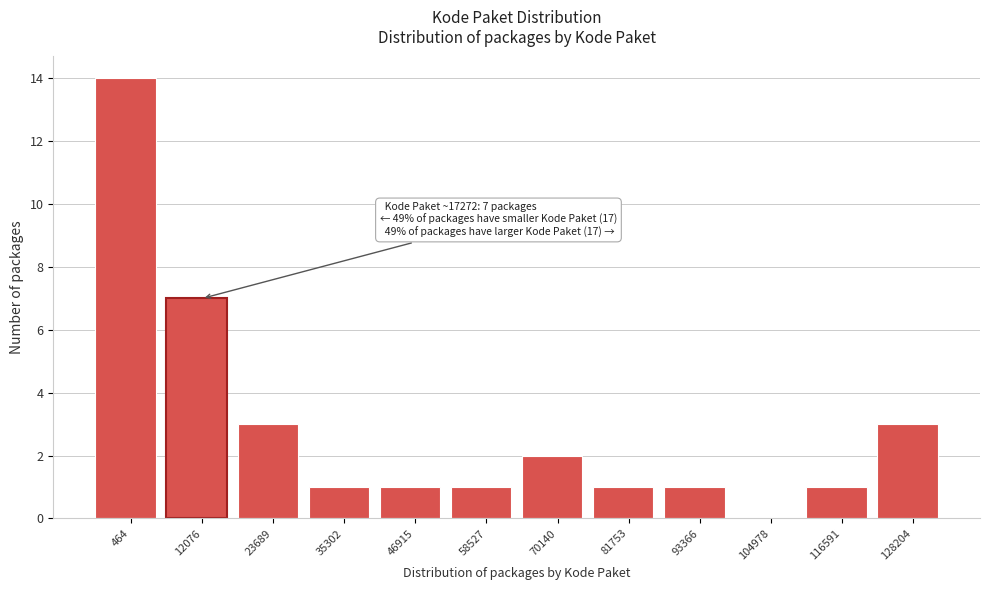

Reading left to right, transcribe all the data shown in this chart.

464=14	12076=7	23689=3	35302=1	46915=1	58527=1	70140=2	81753=1	93366=1	104978=0	116591=1	128204=3